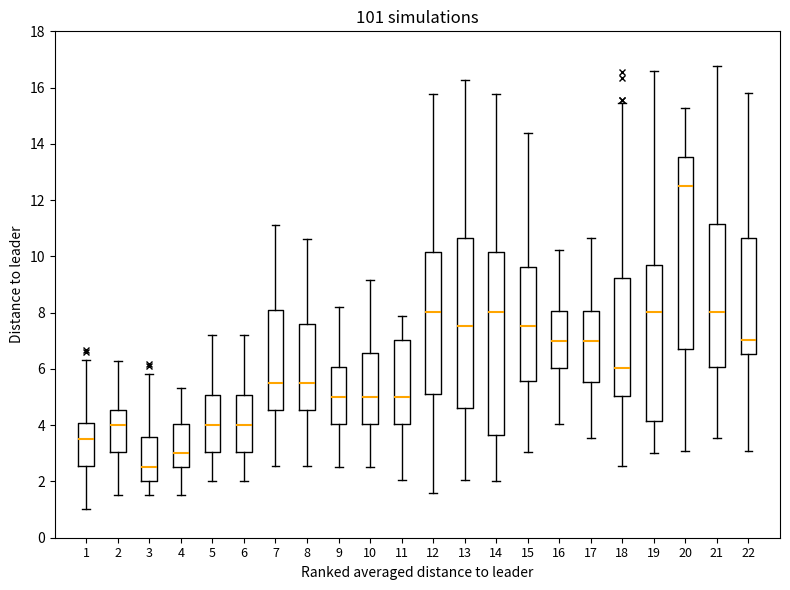

Reading left to right, read every box against the y-axis: the position of its median line, the range the box covers, and the ends of its whiskers. The values are not printed on the chart, so give them approximately, as read against the axis.

1: median 3.6, box 2.6 to 4.0, whiskers 1.0 to 6.4
2: median 4.0, box 3.0 to 4.6, whiskers 1.6 to 6.2
3: median 2.6, box 2.0 to 3.6, whiskers 1.6 to 5.8
4: median 3.0, box 2.6 to 4.0, whiskers 1.6 to 5.4
5: median 4.0, box 3.0 to 5.0, whiskers 2.0 to 7.2
6: median 4.0, box 3.0 to 5.0, whiskers 2.0 to 7.2
7: median 5.6, box 4.6 to 8.0, whiskers 2.6 to 11.2
8: median 5.6, box 4.6 to 7.6, whiskers 2.6 to 10.6
9: median 5.0, box 4.0 to 6.0, whiskers 2.6 to 8.2
10: median 5.0, box 4.0 to 6.6, whiskers 2.6 to 9.2
11: median 5.0, box 4.0 to 7.0, whiskers 2.0 to 7.8
12: median 8.0, box 5.2 to 10.2, whiskers 1.6 to 15.8
13: median 7.6, box 4.6 to 10.6, whiskers 2.0 to 16.2
14: median 8.0, box 3.6 to 10.2, whiskers 2.0 to 15.8
15: median 7.6, box 5.6 to 9.6, whiskers 3.0 to 14.4
16: median 7.0, box 6.0 to 8.0, whiskers 4.0 to 10.2
17: median 7.0, box 5.6 to 8.0, whiskers 3.6 to 10.6
18: median 6.0, box 5.0 to 9.2, whiskers 2.6 to 15.4
19: median 8.0, box 4.2 to 9.8, whiskers 3.0 to 16.6
20: median 12.6, box 6.8 to 13.6, whiskers 3.0 to 15.2
21: median 8.0, box 6.0 to 11.2, whiskers 3.6 to 16.8
22: median 7.0, box 6.6 to 10.6, whiskers 3.0 to 15.8